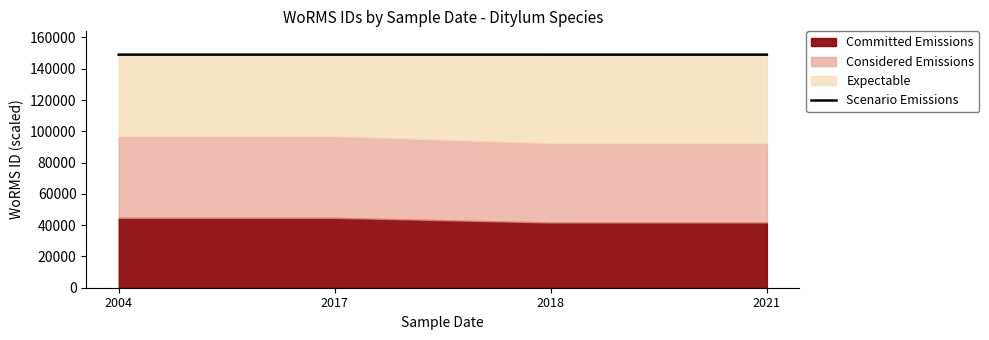

Read the value at 2018.

149022